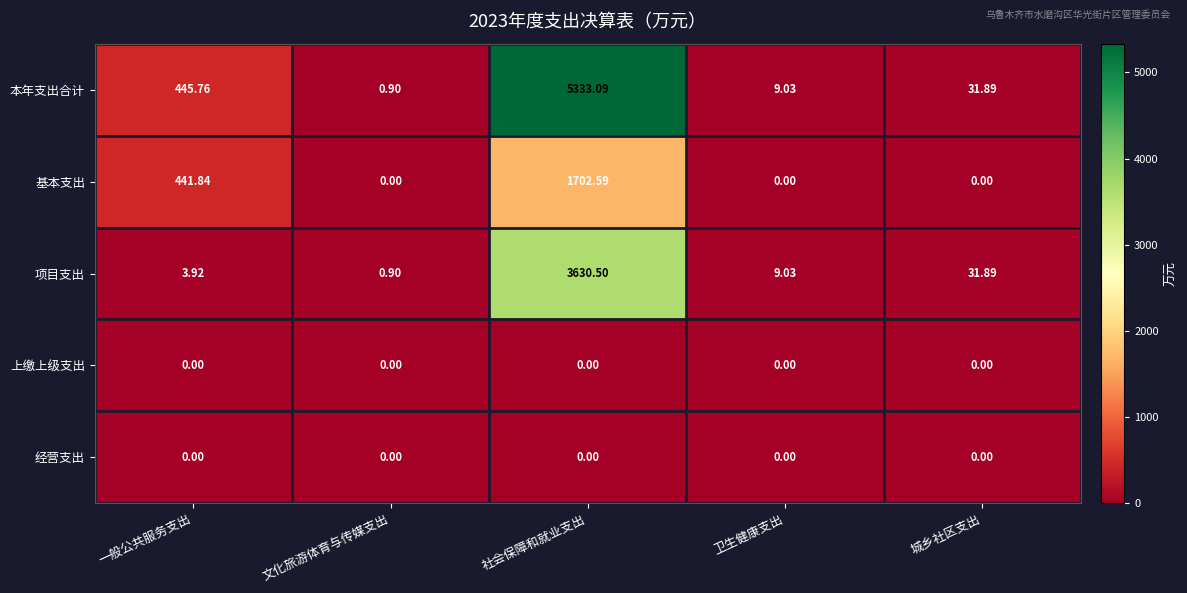

At which label is 基本支出 closest to 851?

一般公共服务支出